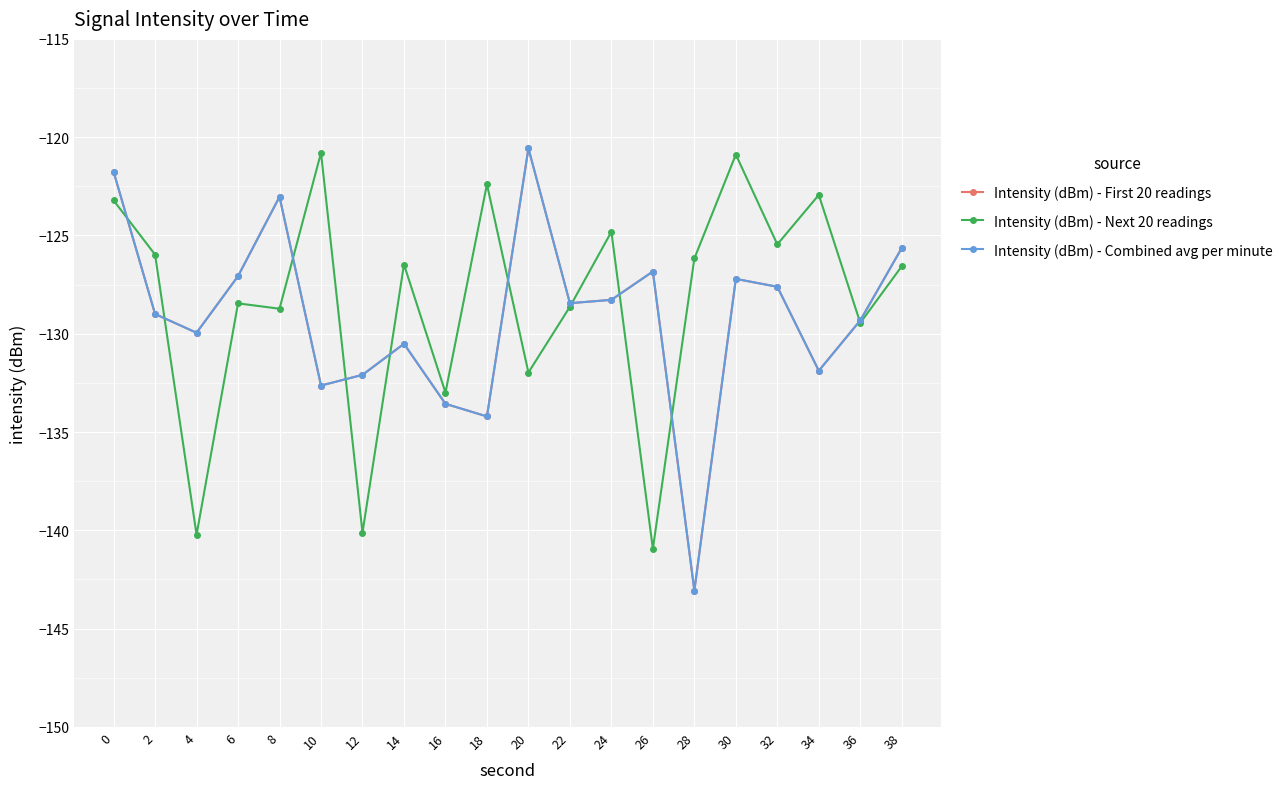

What is the total value across all series at 20?

-373.1